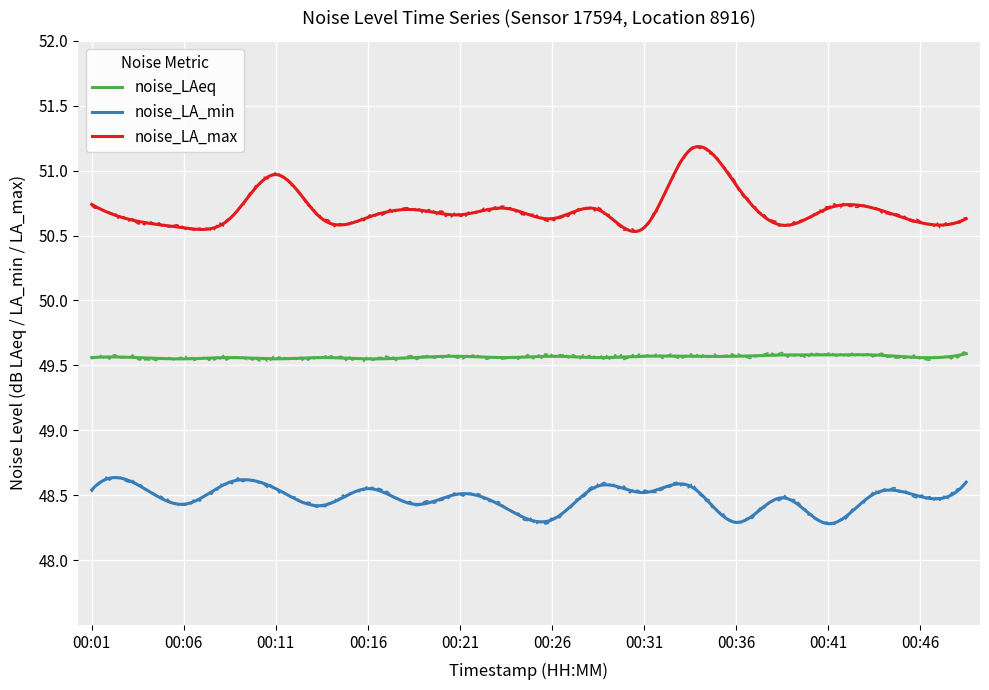

List the series in order of their overall mean, lowest first.

noise_LA_min, noise_LAeq, noise_LA_max